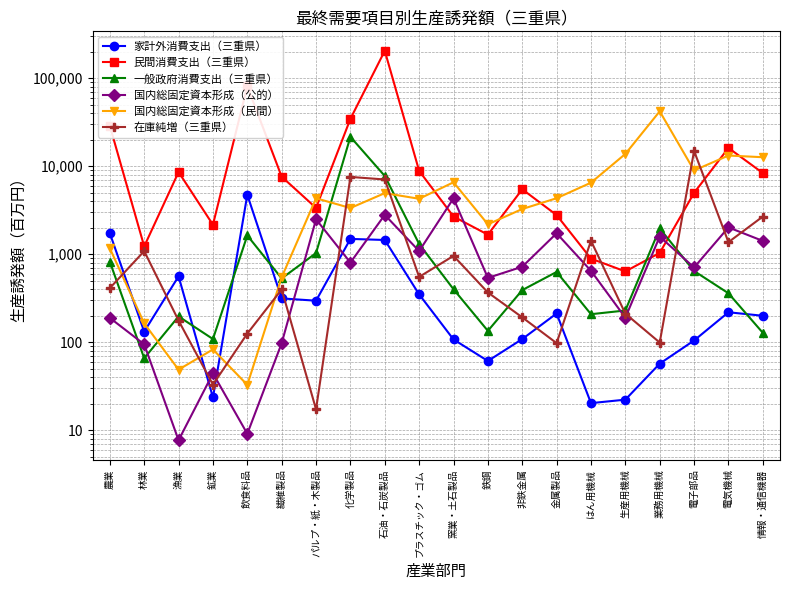

What is the value of the 一般政府消費支出（三重県） point at the 9th from the left?

7743.8